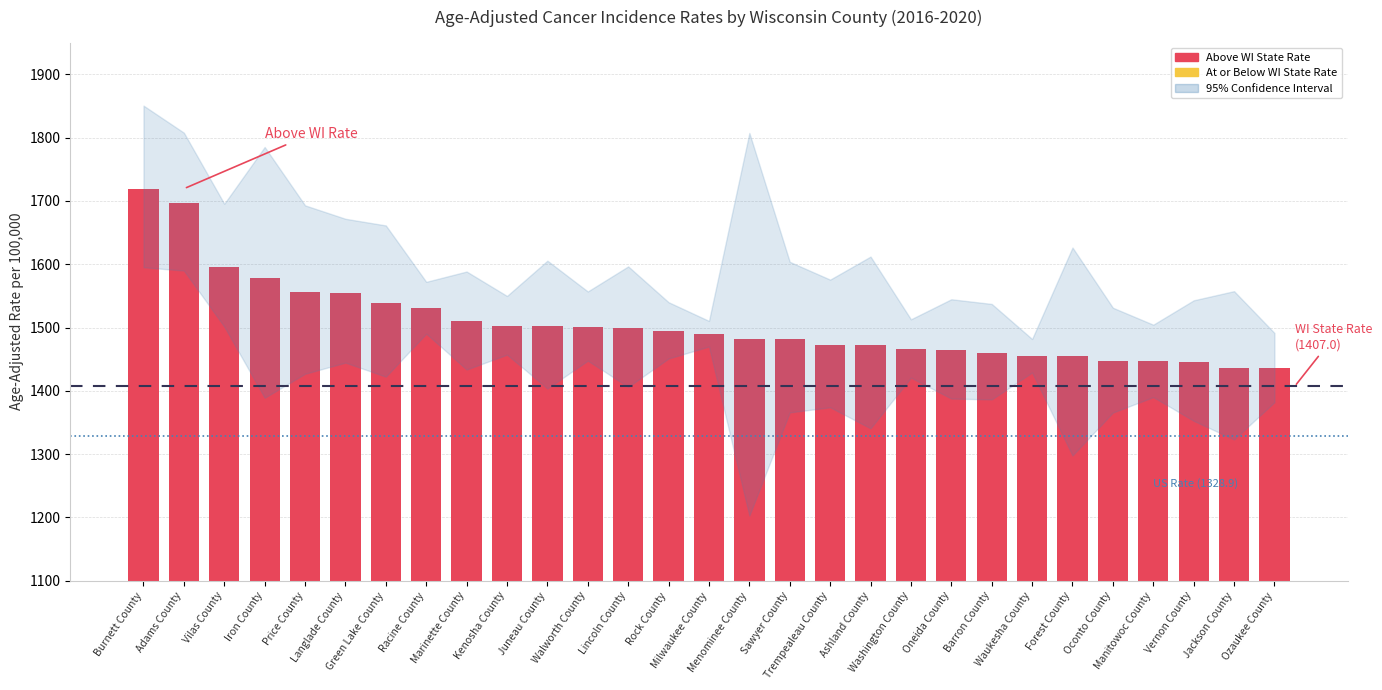

What is the maximum value shown in the chart?

1719.3